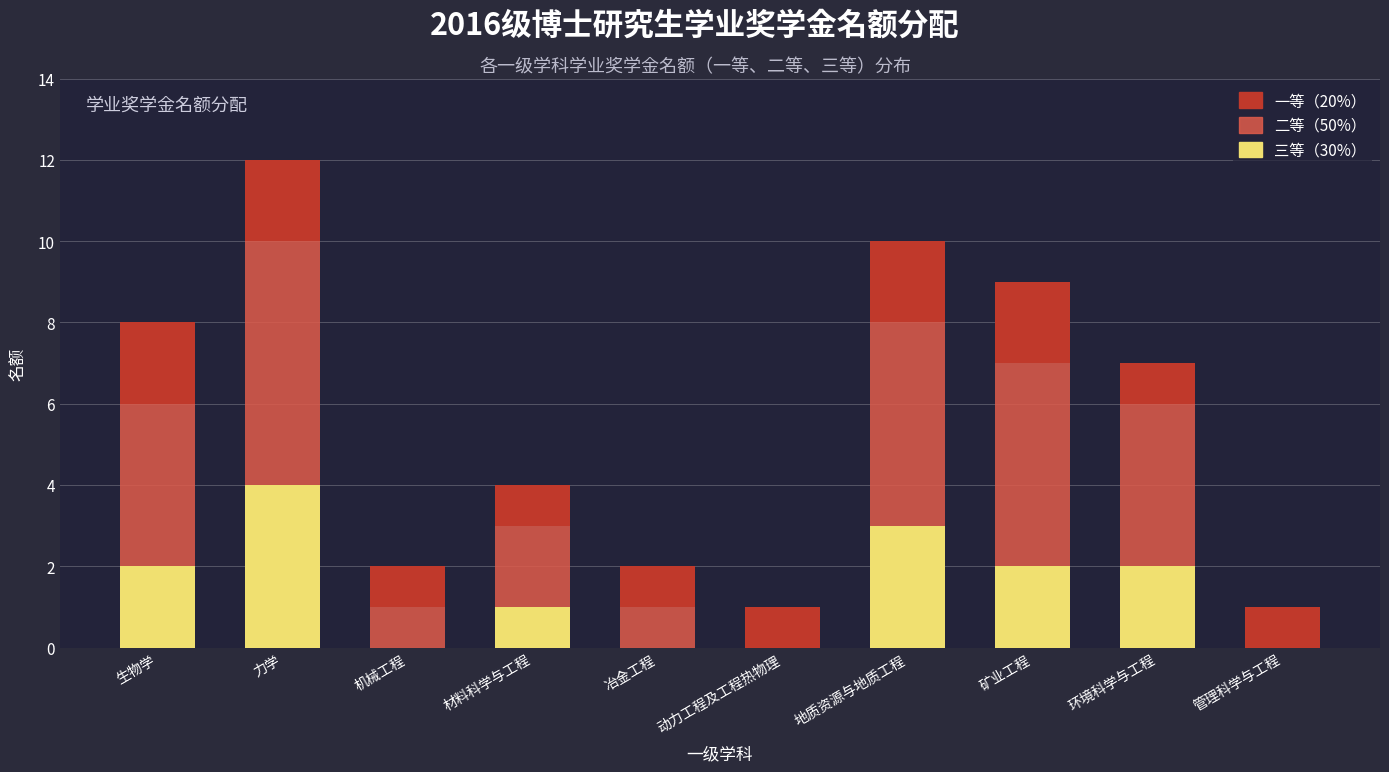

True or false: 三等（30%） has a value of 0 at 动力工程及工程热物理.

True